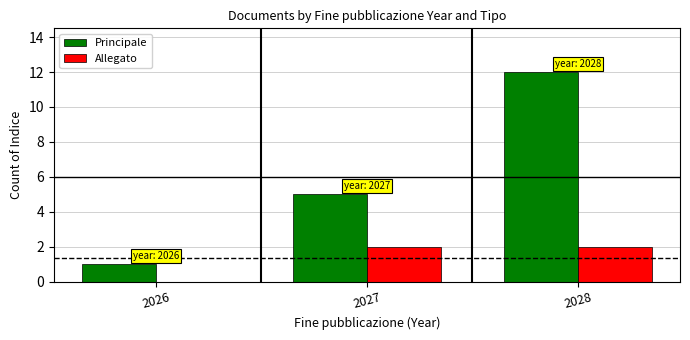

Which category has the highest value across all series?

2028